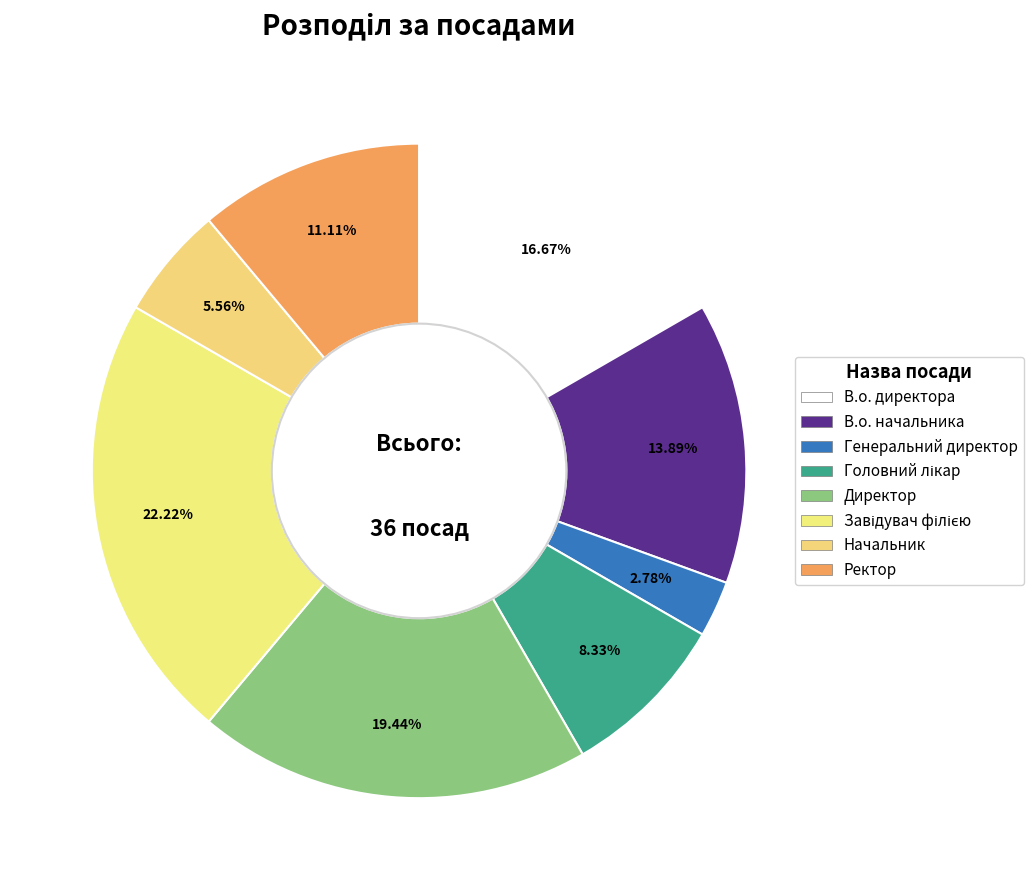

Count the number of slices in the pie.

8